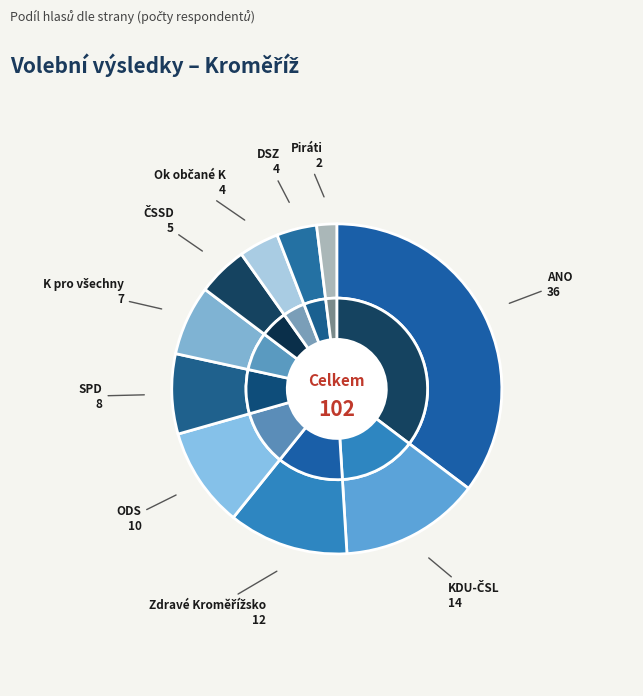

Count the number of slices in the pie.

10